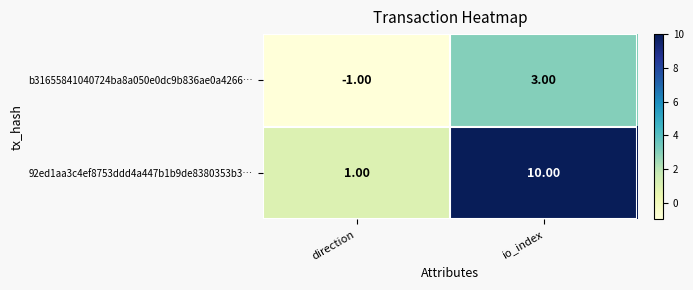

What is the difference between the 92ed1aa3c4ef8753ddd4a447b1b9de8380353b3… values at direction and io_index?

9